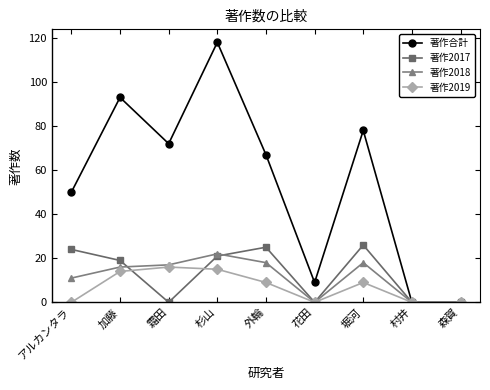

Which series changed the most between 加藤 and 村井?

著作合計